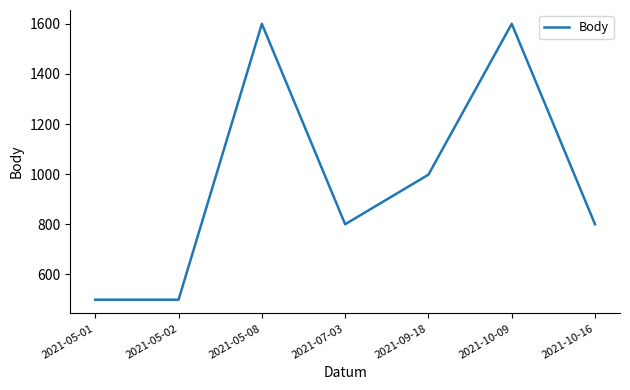

How many values are between 499 and 1600?

7